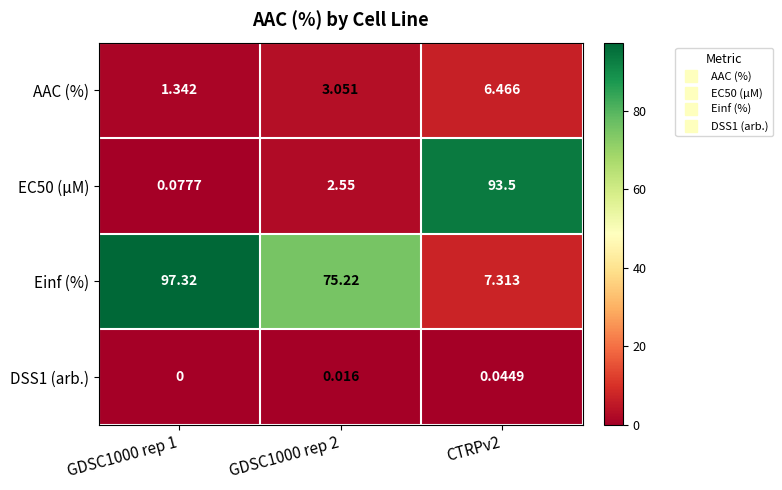

Is the value of Einf (%) at GDSC1000 rep 1 greater than the value of AAC (%) at GDSC1000 rep 2?

Yes